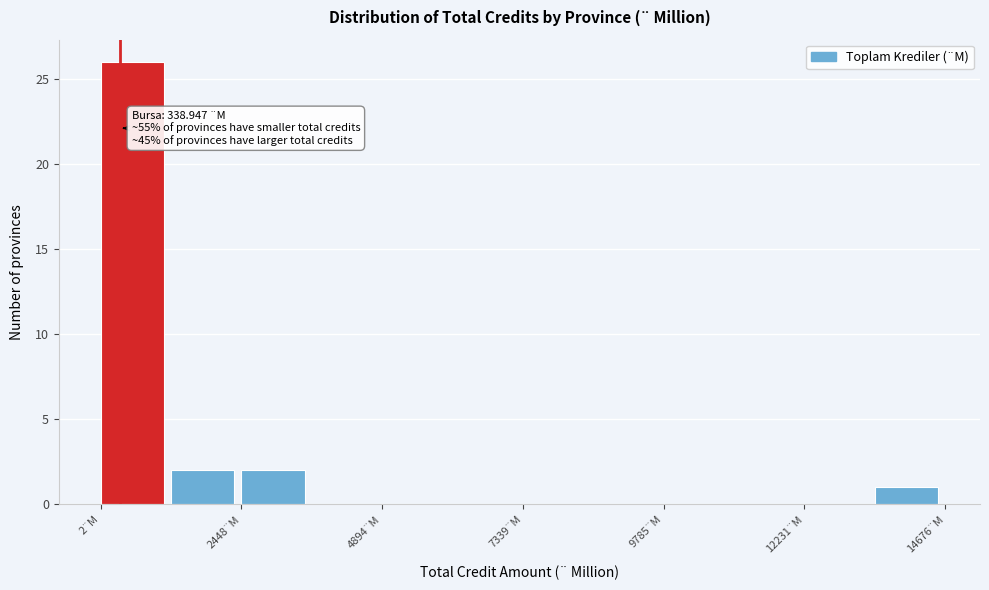

Read against the x-axis, roughly where is the centre of the tallest bar?

500